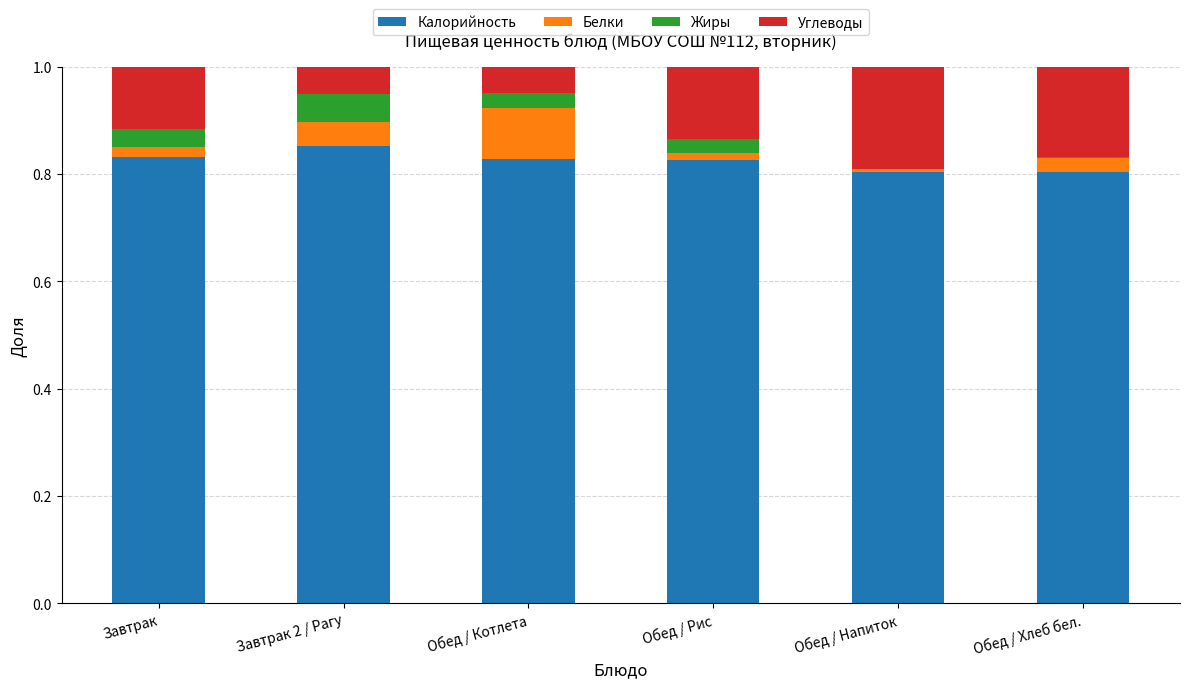

What is the total value across all series at Обед / Котлета?

1.0